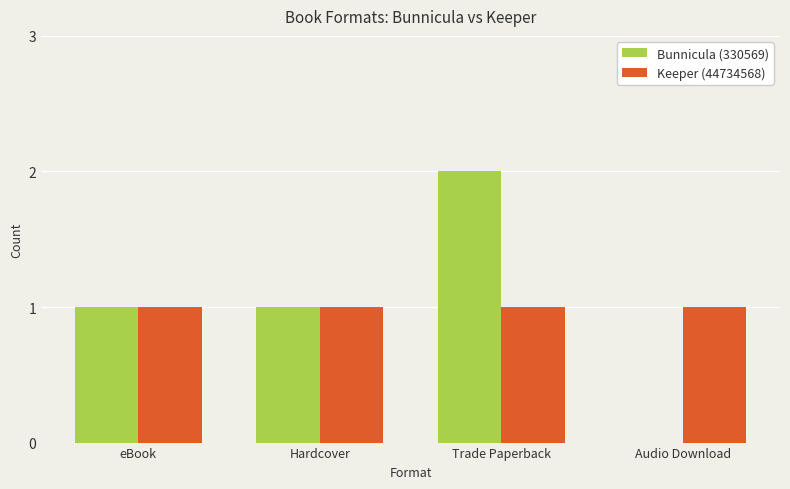

Are the bars horizontal?

No